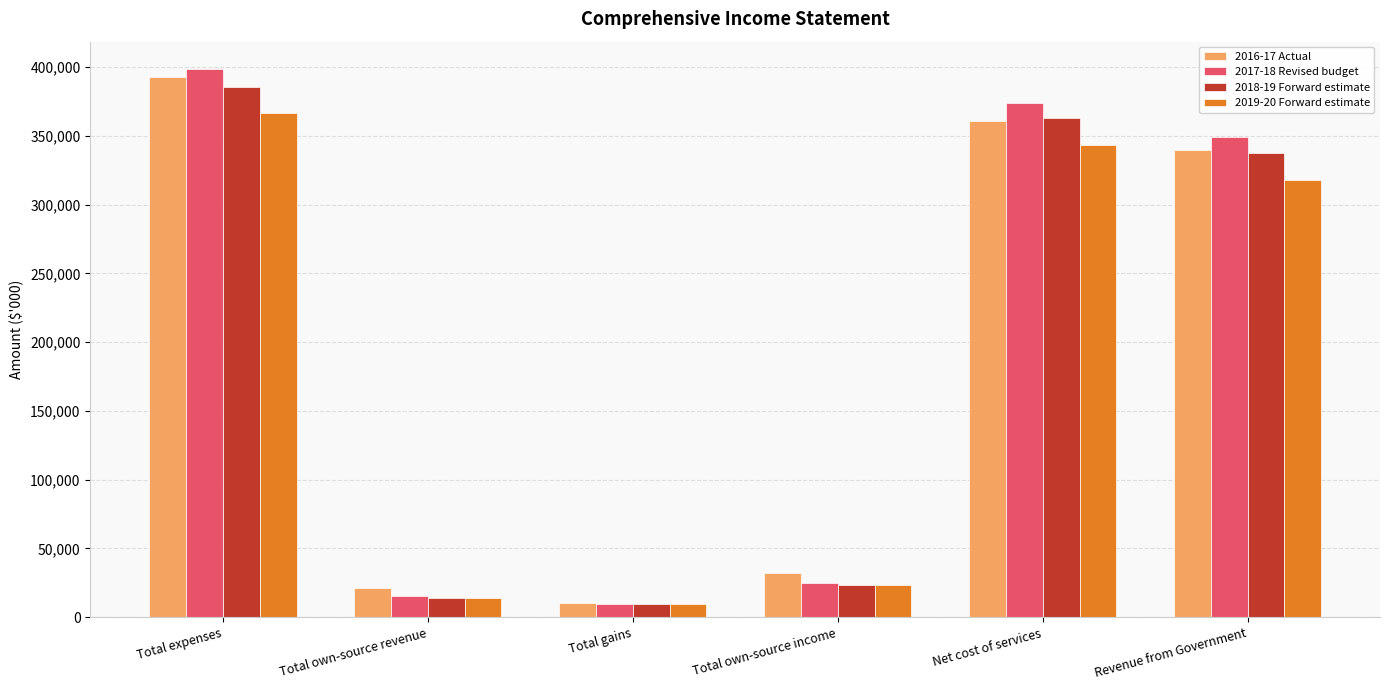

What is the sum of all 2017-18 Revised budget values?

1171418